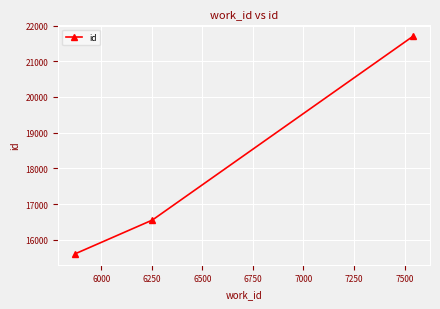

What is the sum of all values?

53868